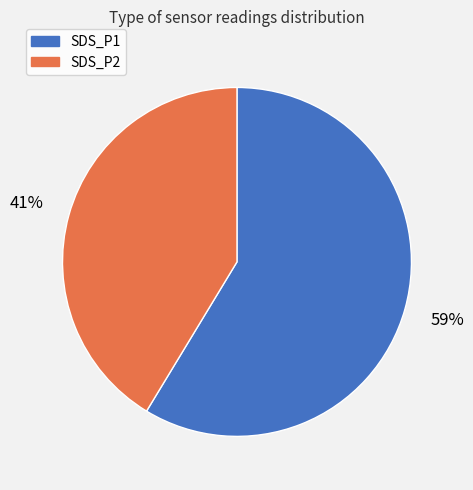

True or false: SDS_P2 accounts for 41% of the total.

True